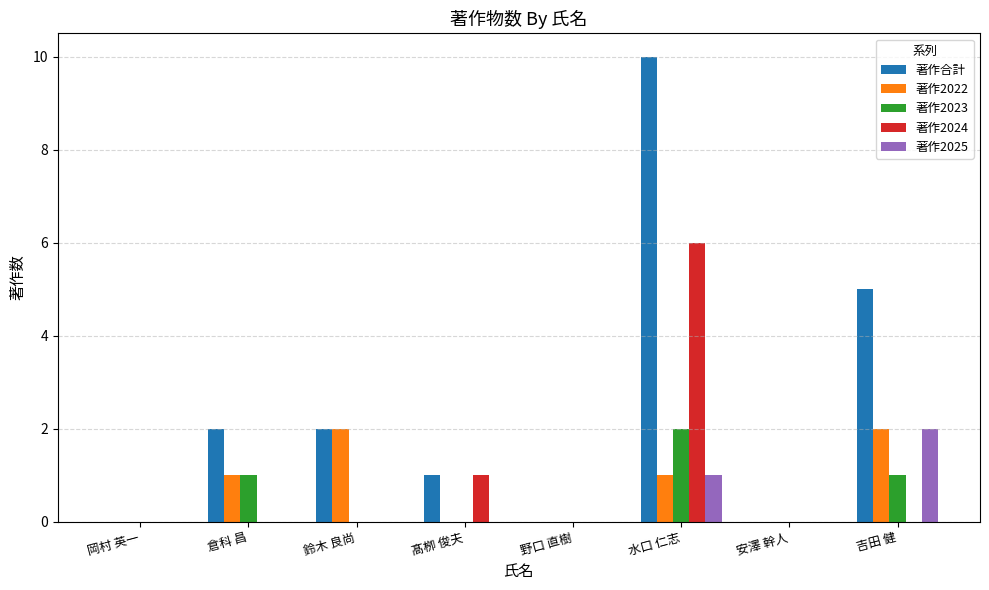

Which category has the highest value across all series?

水口 仁志